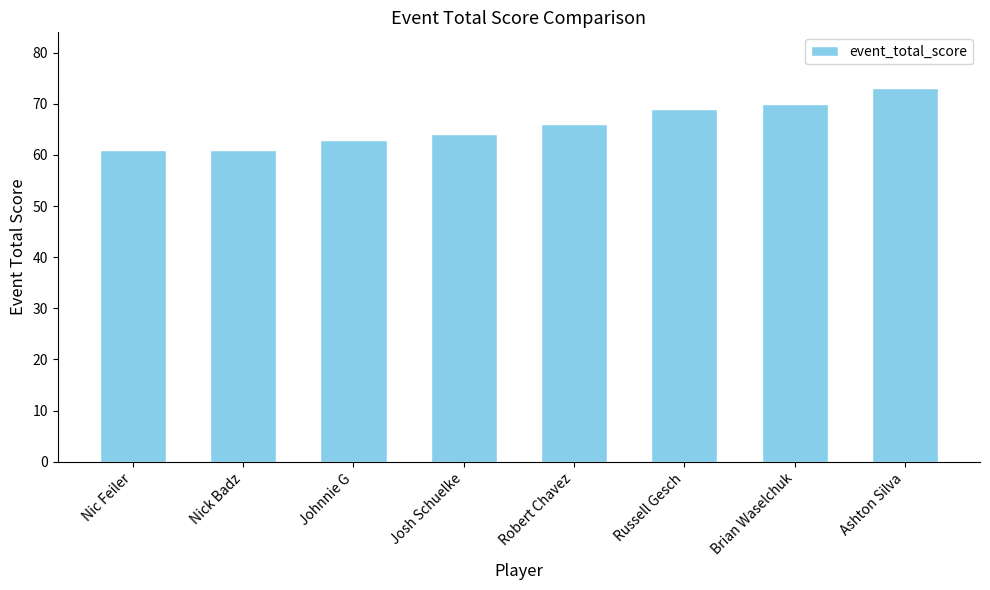

Reading left to right, what are all the values shown in this chart?

61	61	63	64	66	69	70	73